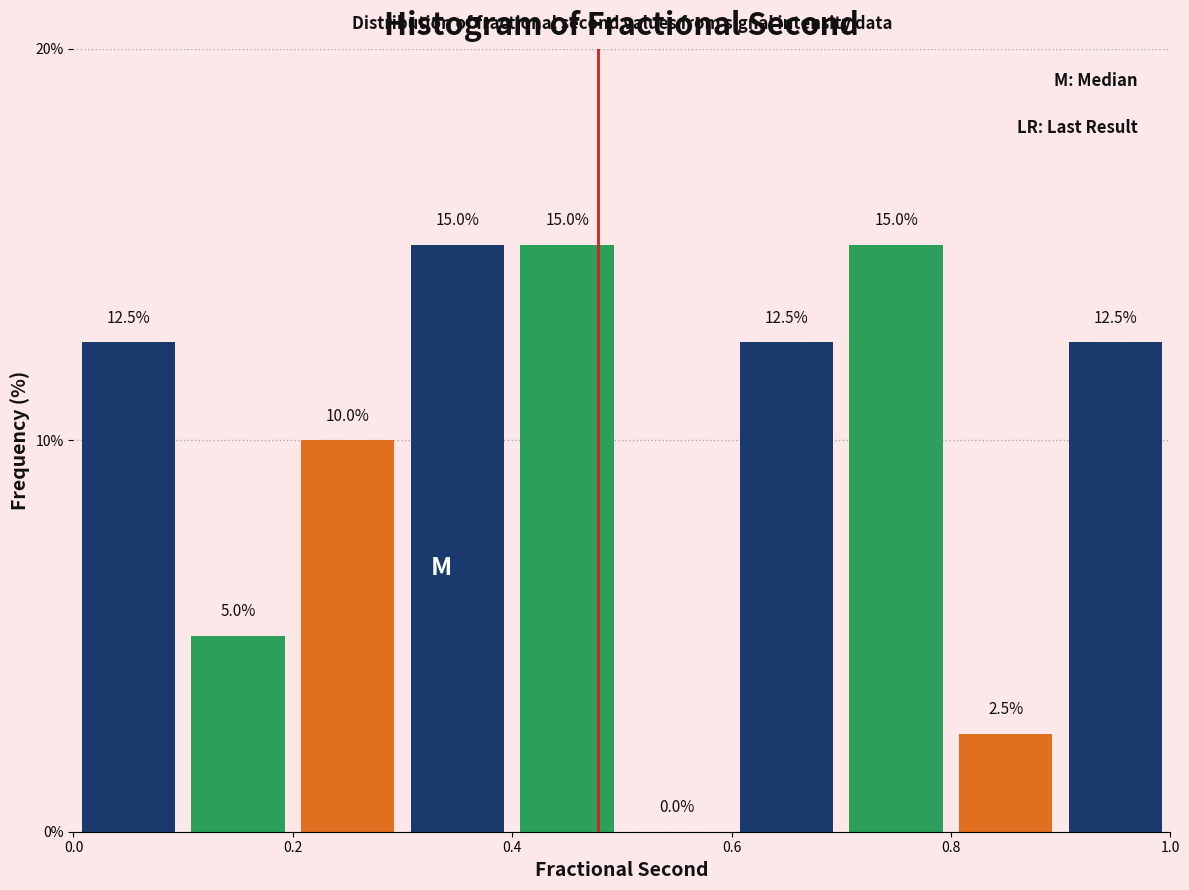

How tall is the bar that spans 0.6 to 0.7 on the x-axis?

12.5